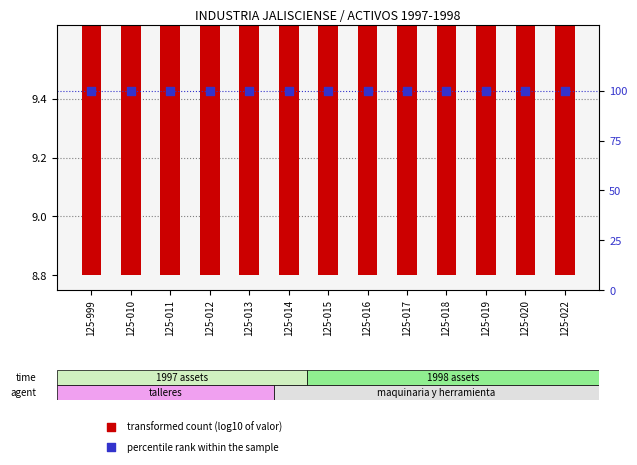

At how many categories does at least one series exceed 9?

13